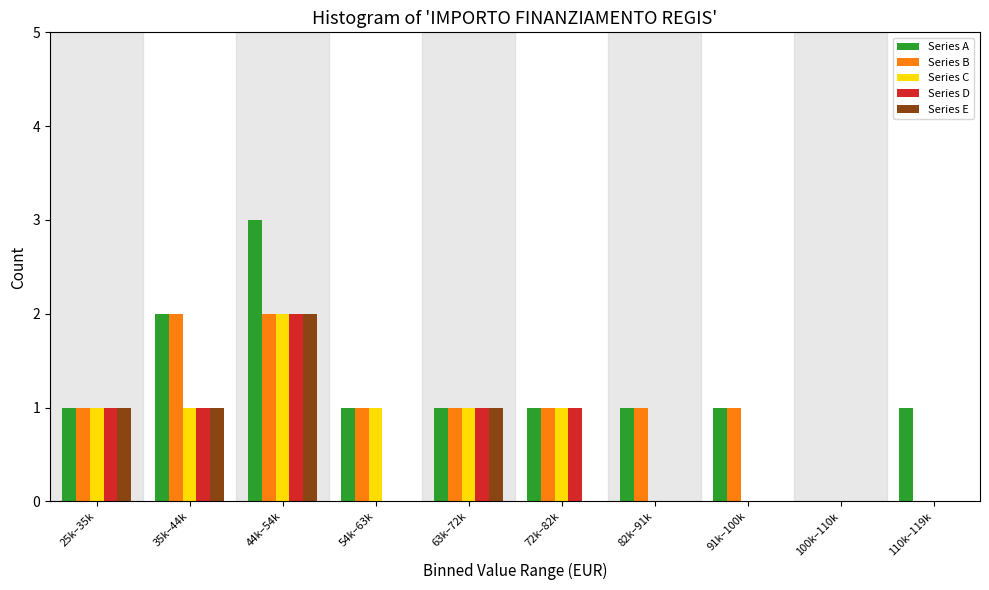

At which category is the sum across all series the highest?

44k–54k